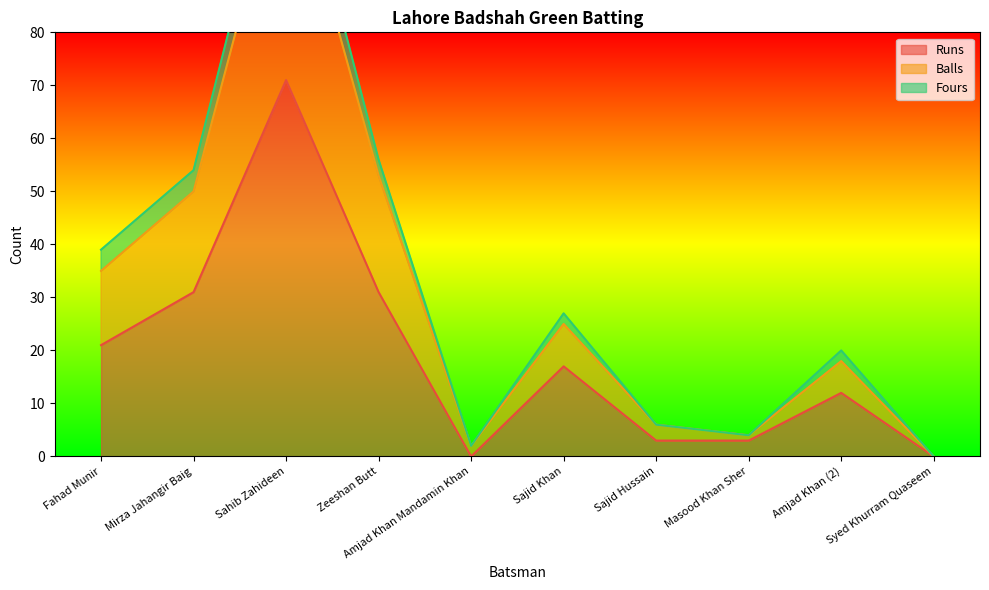

What is the highest value of the Runs series?

71